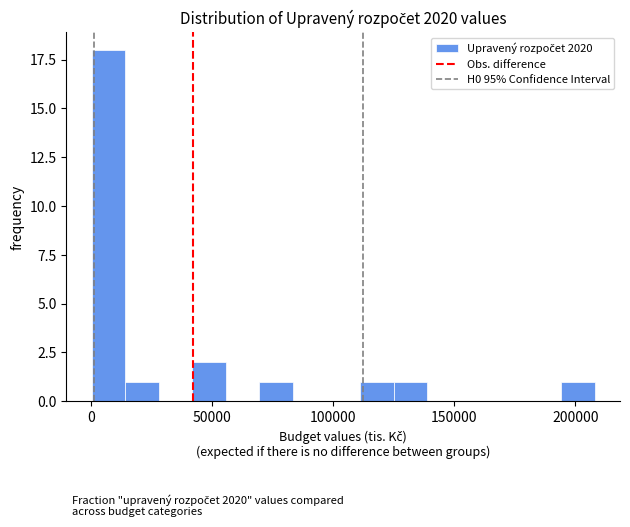

Around what value on the x-axis is the tallest bar? Give the approximate position of its centre, as read against the axis.

5000